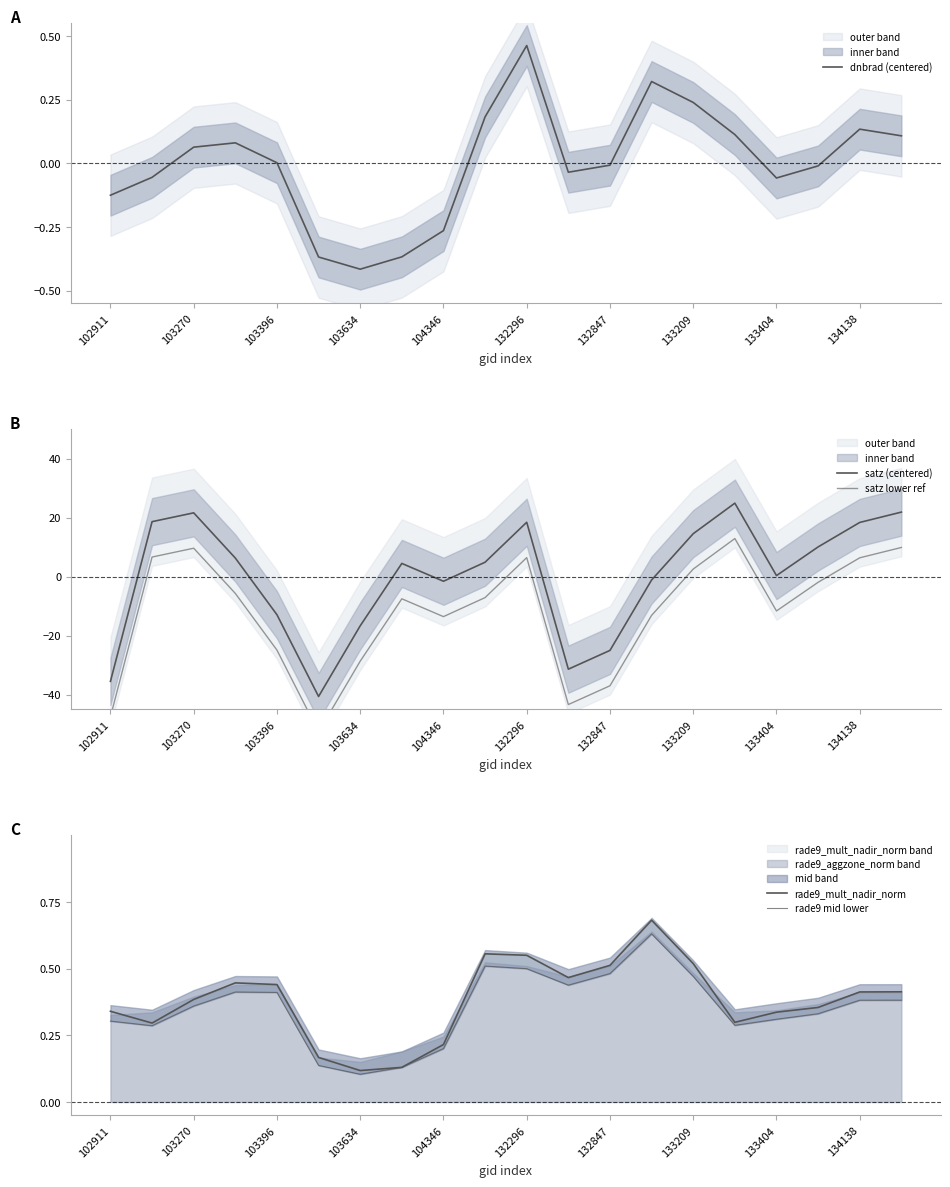

What is the average value of the rade9_mult_nadir_norm series?

0.4